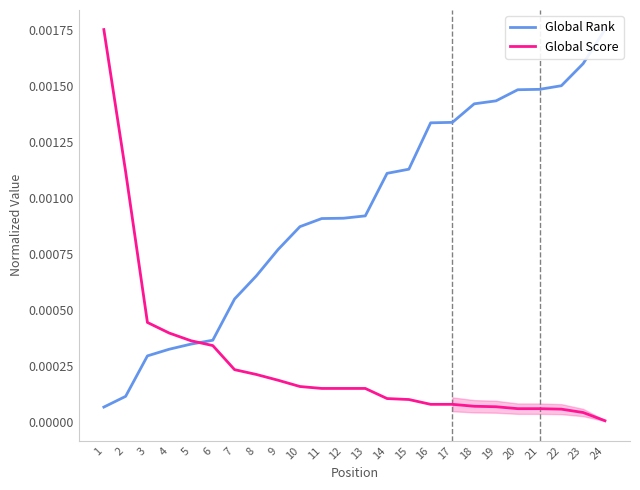

The value of Global Rank at 10 is 0.0. True or false?

False